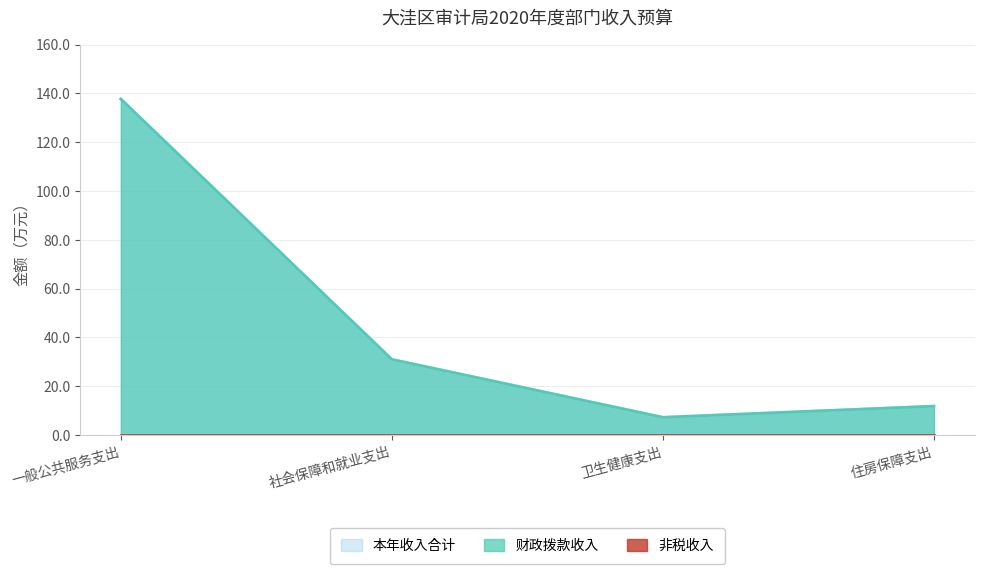

Between 一般公共服务支出 and 社会保障和就业支出, which series saw the biggest shift?

本年收入合计